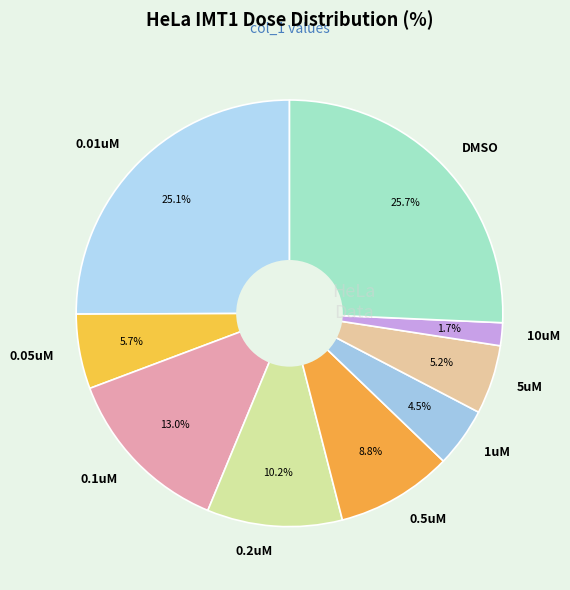

Is the sum of 0.2uM and 1uM greater than half?

No